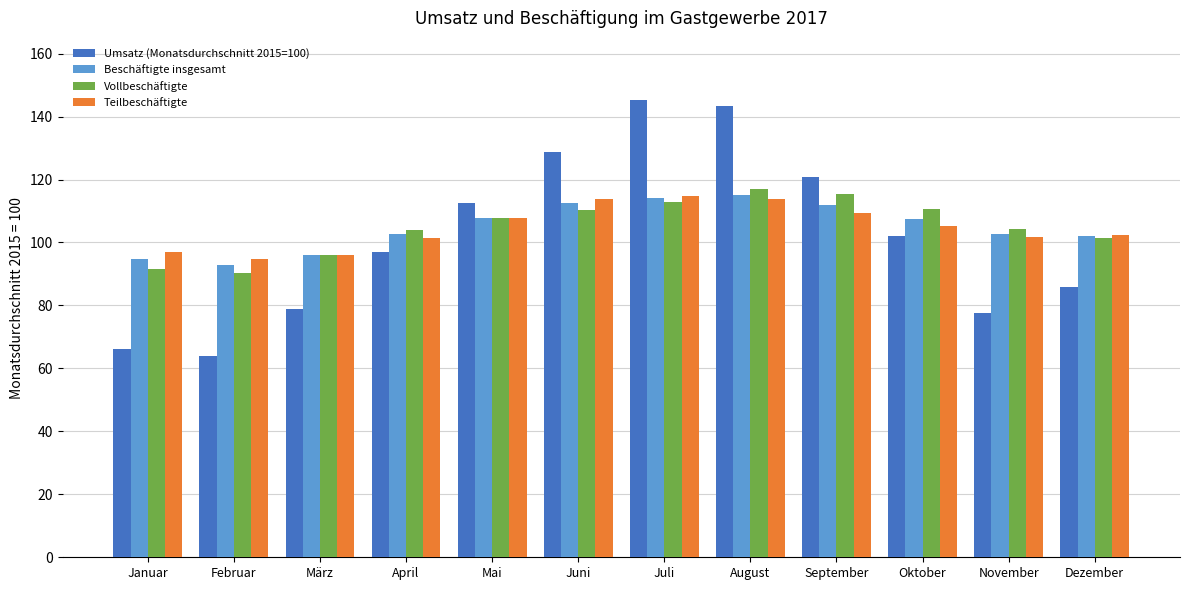

The value of Teilbeschäftigte at August is 42.6. True or false?

False